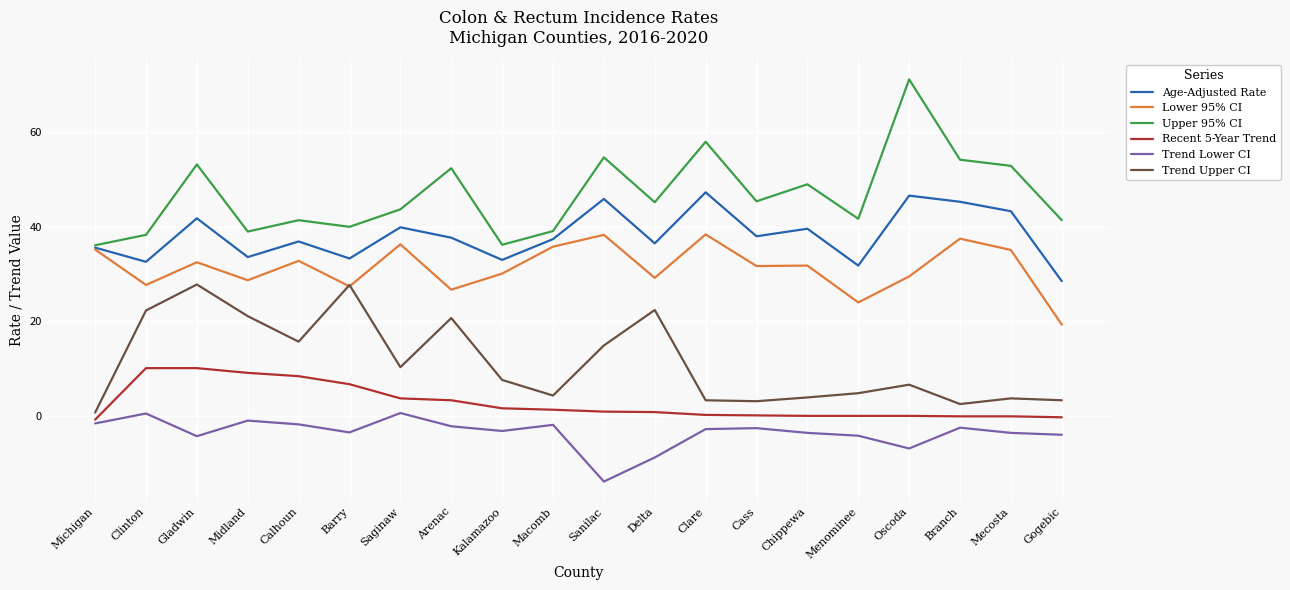

What is the total value across all series at Gogebic?

88.2